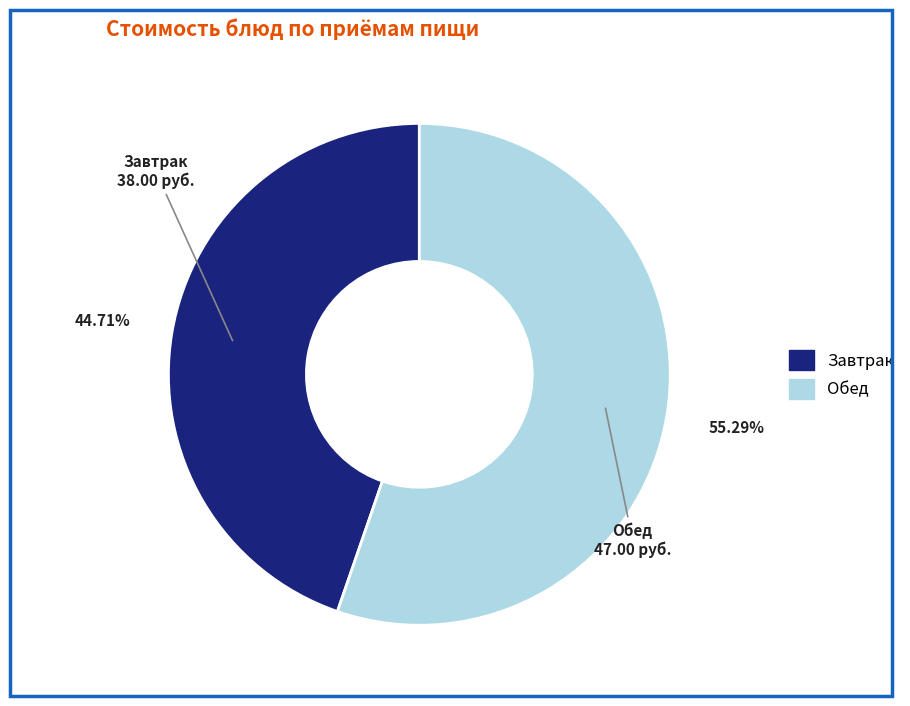

Is there any slice that represents more than half of the pie?

Yes